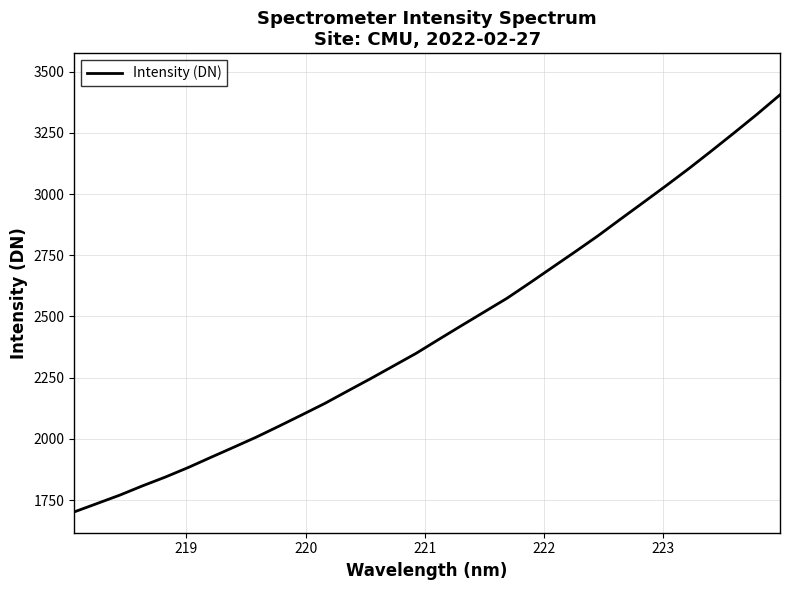

What is the difference between the maximum and minimum values?

1703.4